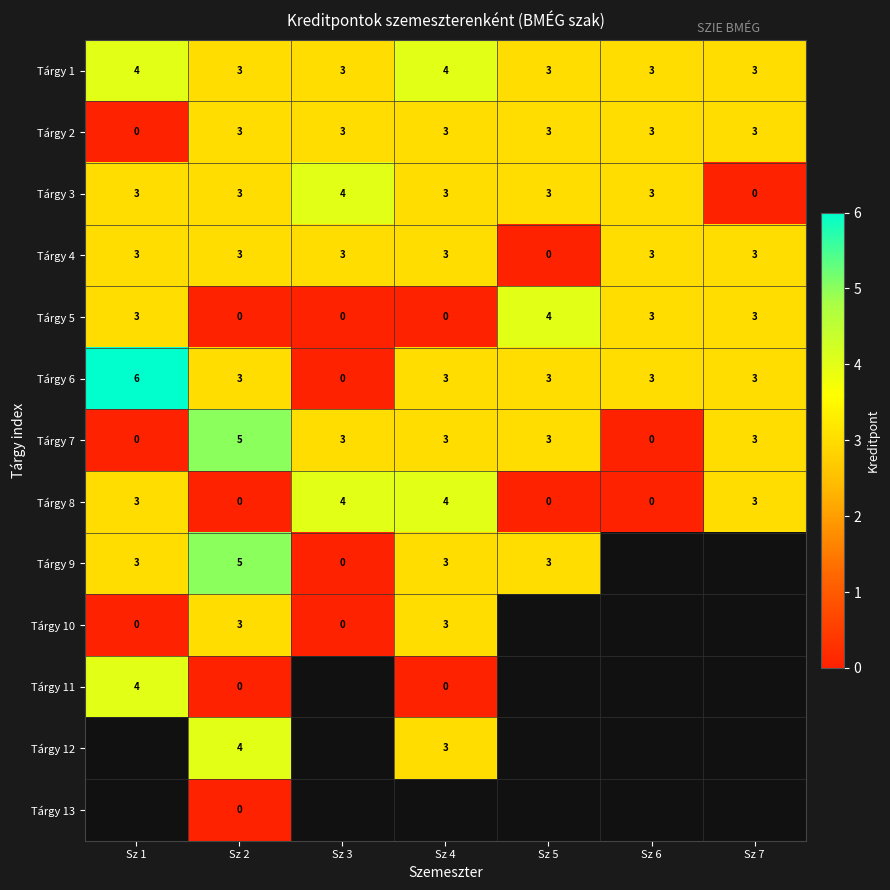

At which category is the sum across all series the highest?

Sz 2